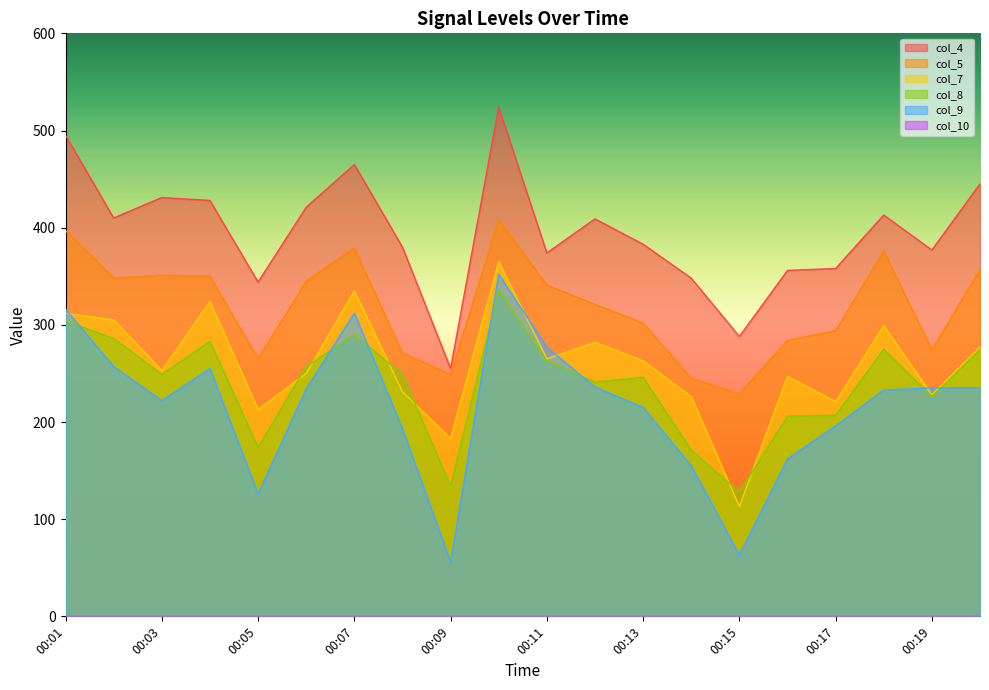

What value does the col_7 series have at 00:03, to the nearest 10?

250